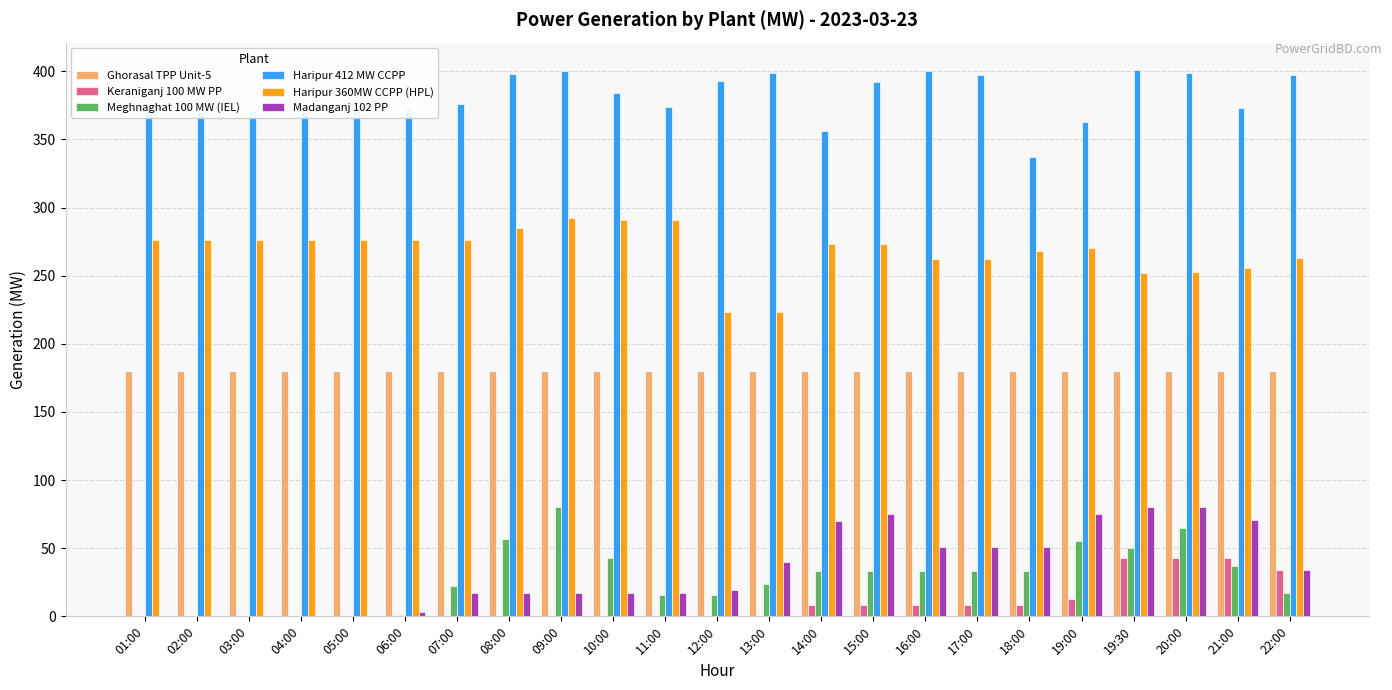

What is the greatest value displayed?

401